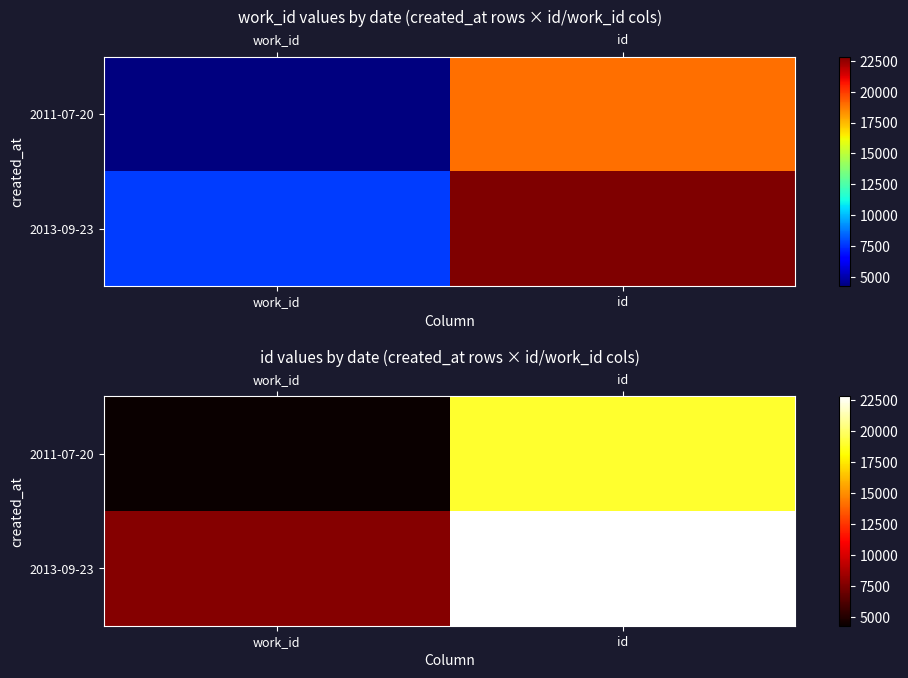

At how many categories does at least one series exceed 6379?

2